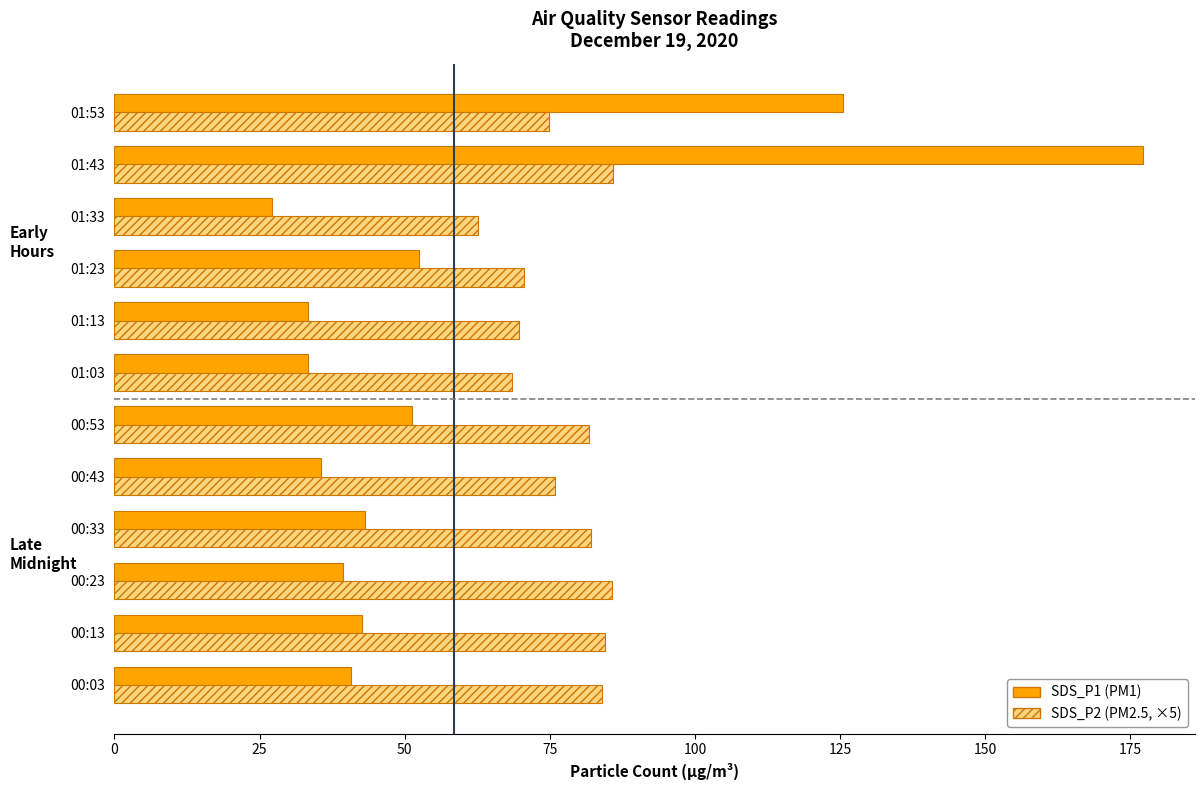

What is the smallest value displayed?

27.2